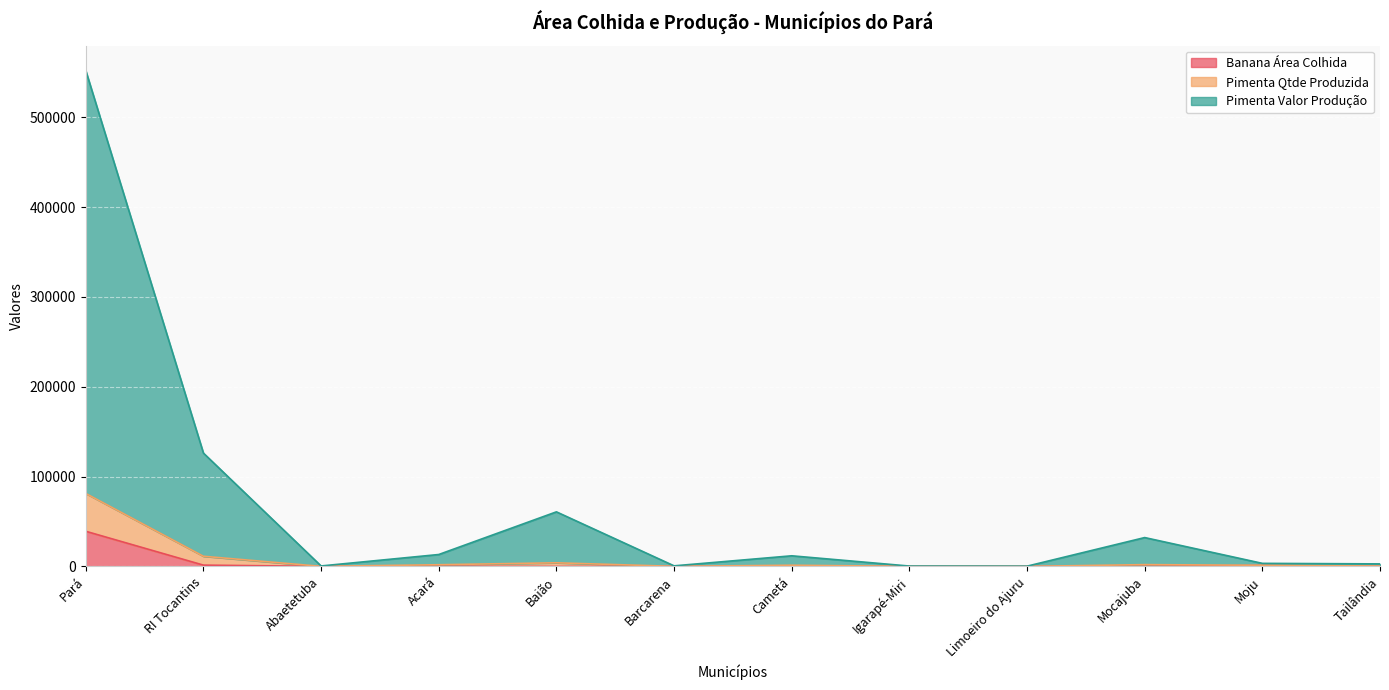

List the labels in order of Pimenta Valor Produção value, largest first.

Pará, RI Tocantins, Baião, Mocajuba, Acará, Cametá, Moju, Tailândia, Barcarena, Igarapé-Miri, Abaetetuba, Limoeiro do Ajuru